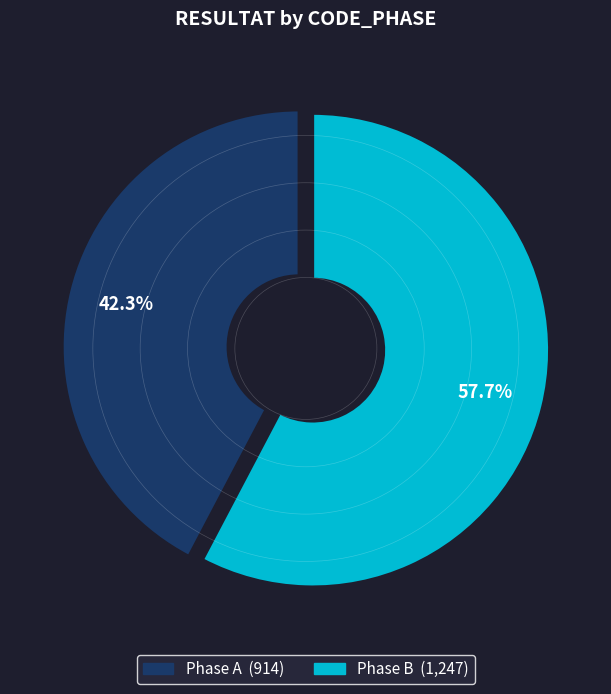

Is there a majority slice in this chart?

Yes